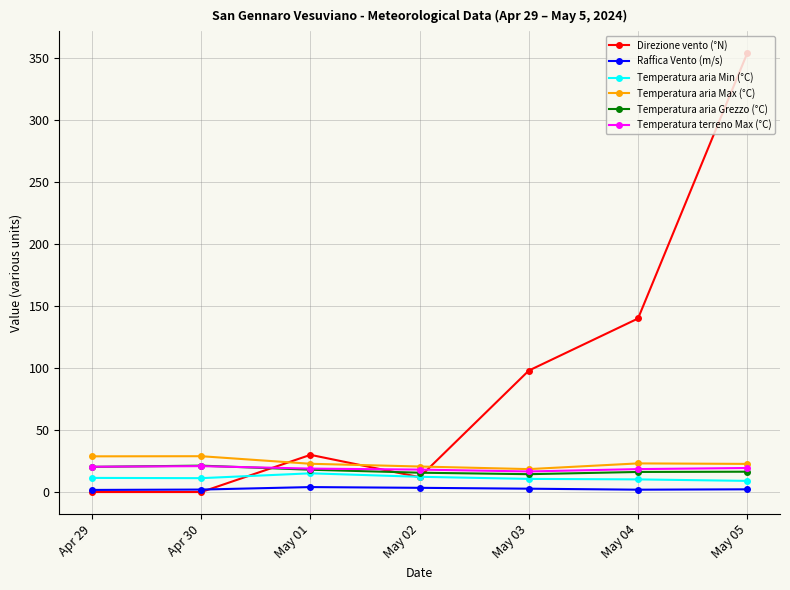

What is the label of the 4th point from the right?

May 02